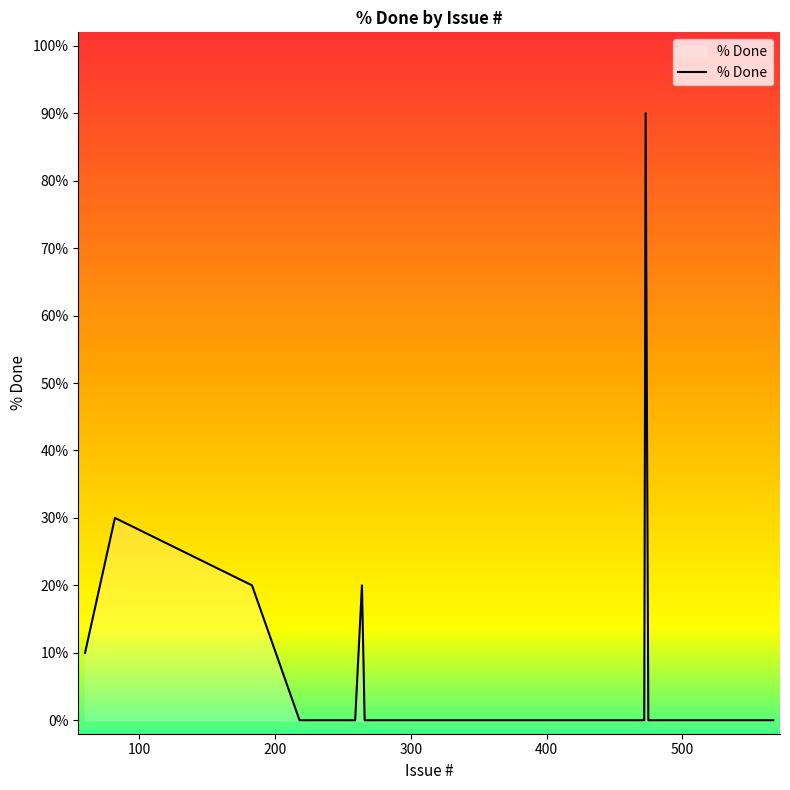

What is the difference between the maximum and minimum values?

90